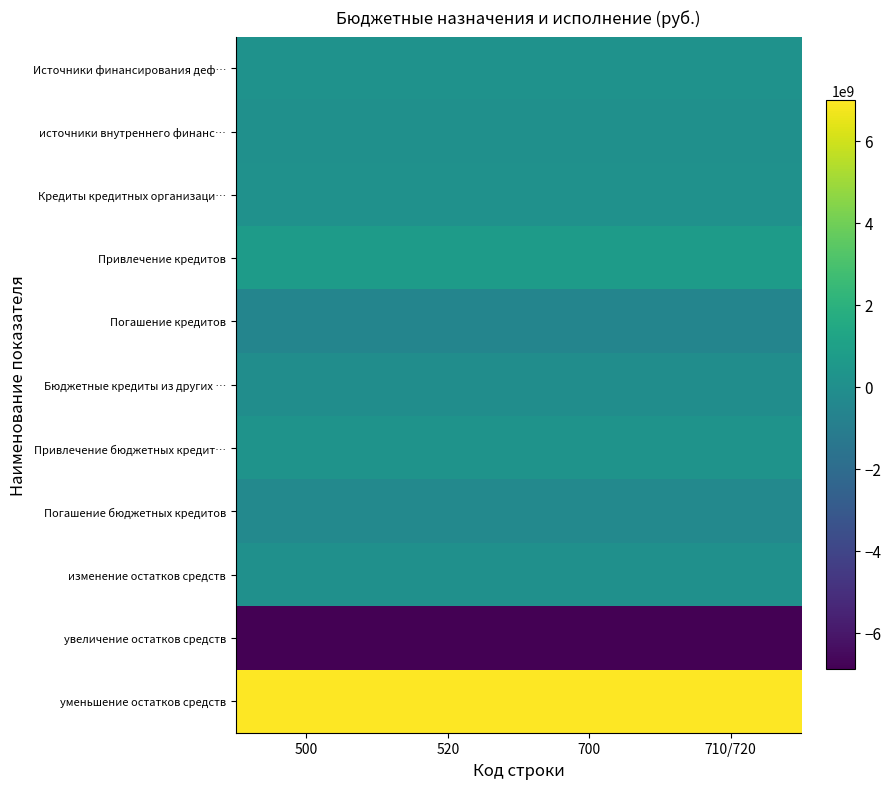

What is the greatest value displayed?

6999111366.7